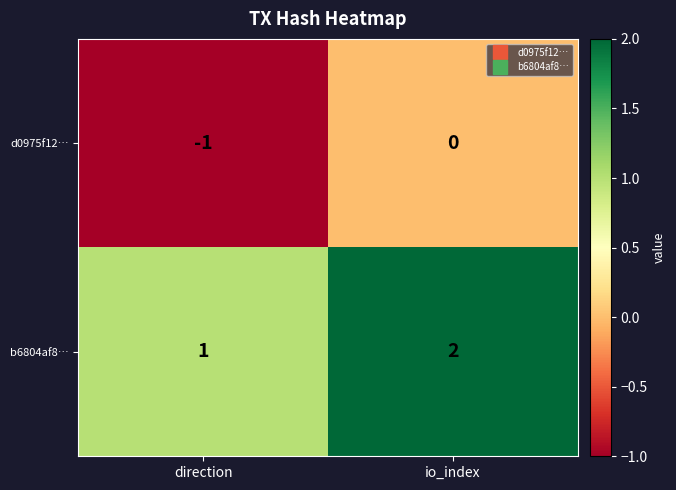

The value of d0975f12… at direction is 0. True or false?

False